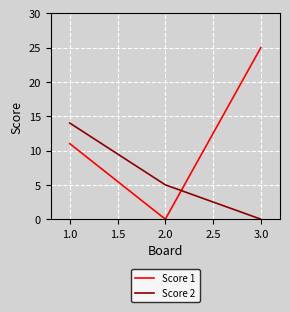

True or false: Score 1 has a value of 6 at 1.0.

False